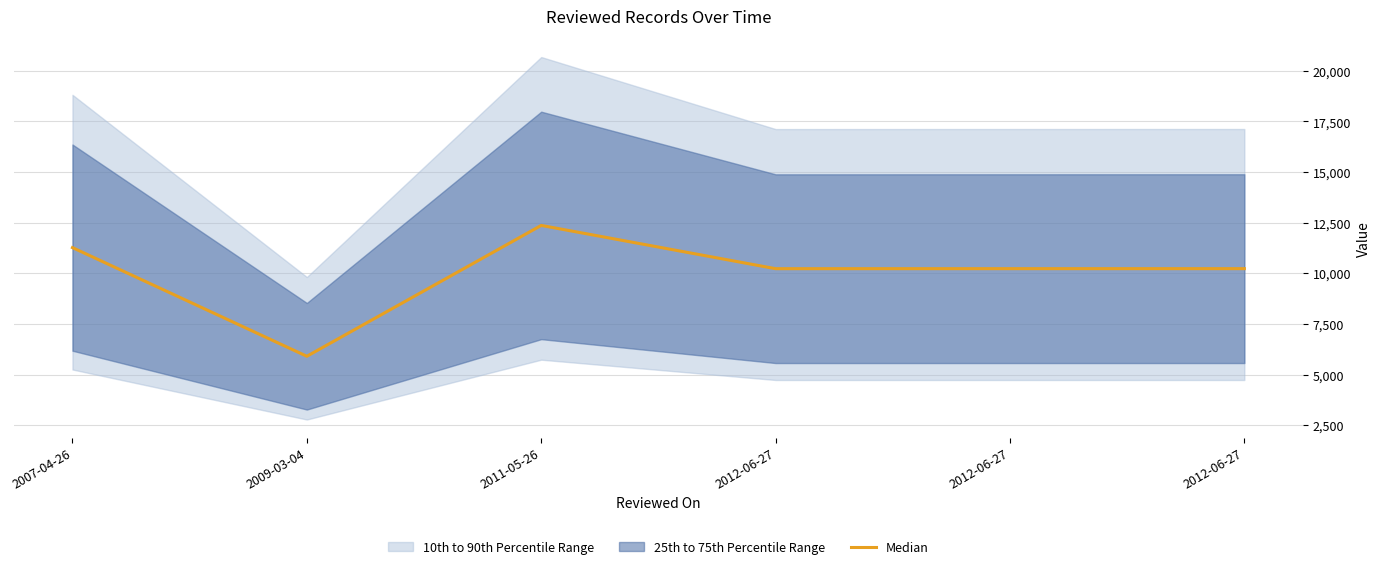

What is the difference between the maximum and minimum values?

6458.5